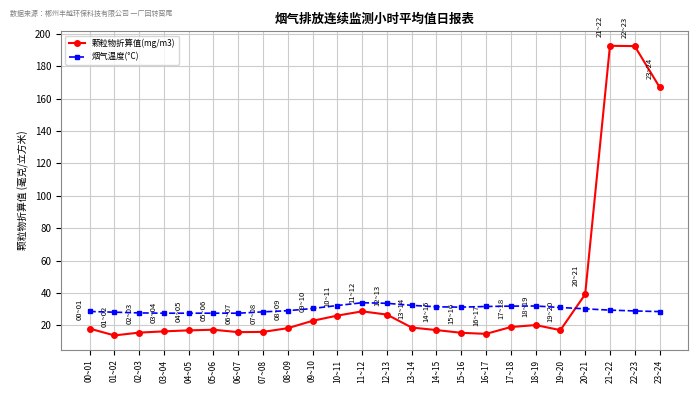

What is the highest value of the 颗粒物折算值(mg/m3) series?

192.6